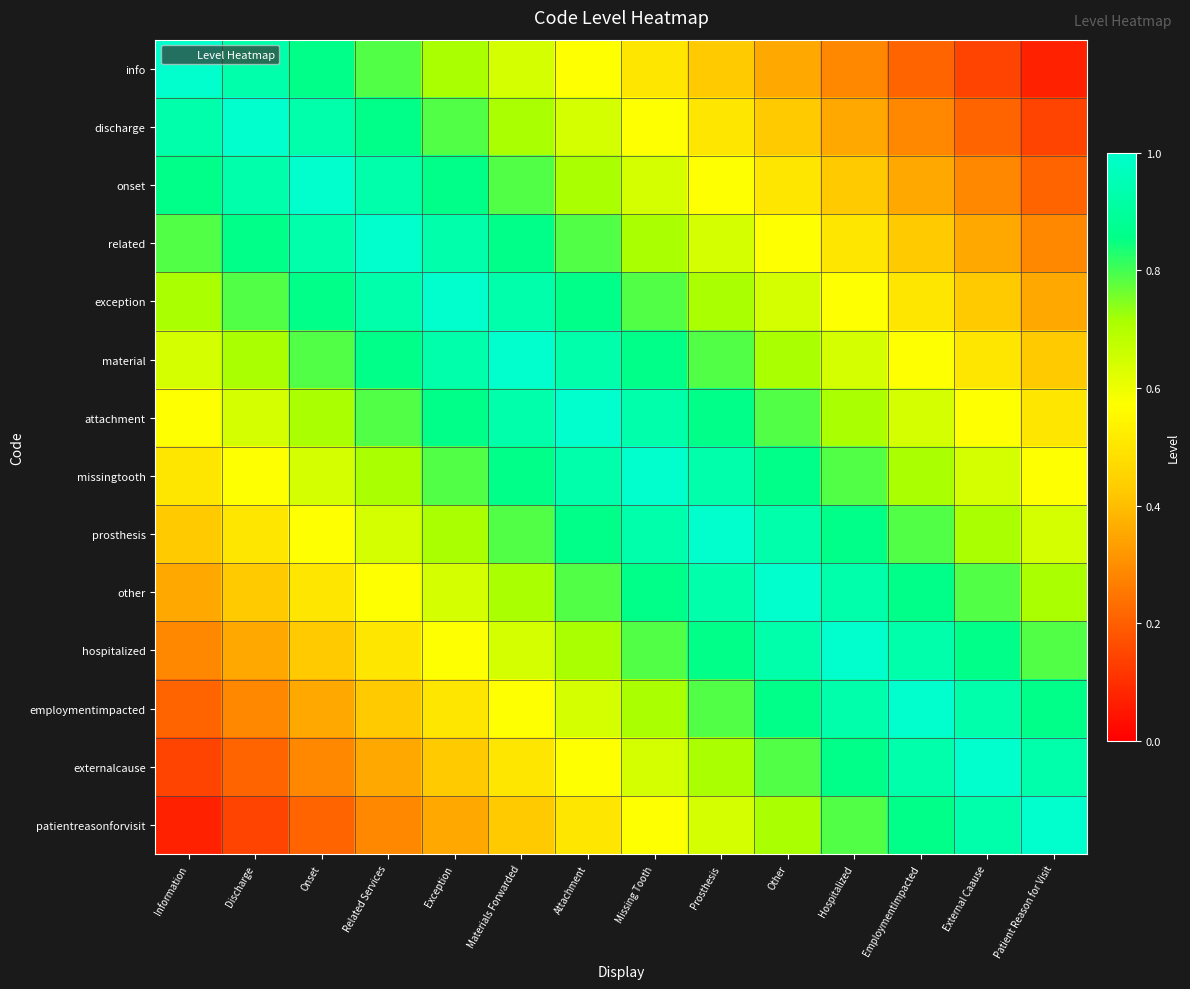

What is the difference between the highest and lowest values at Related Services?

0.7